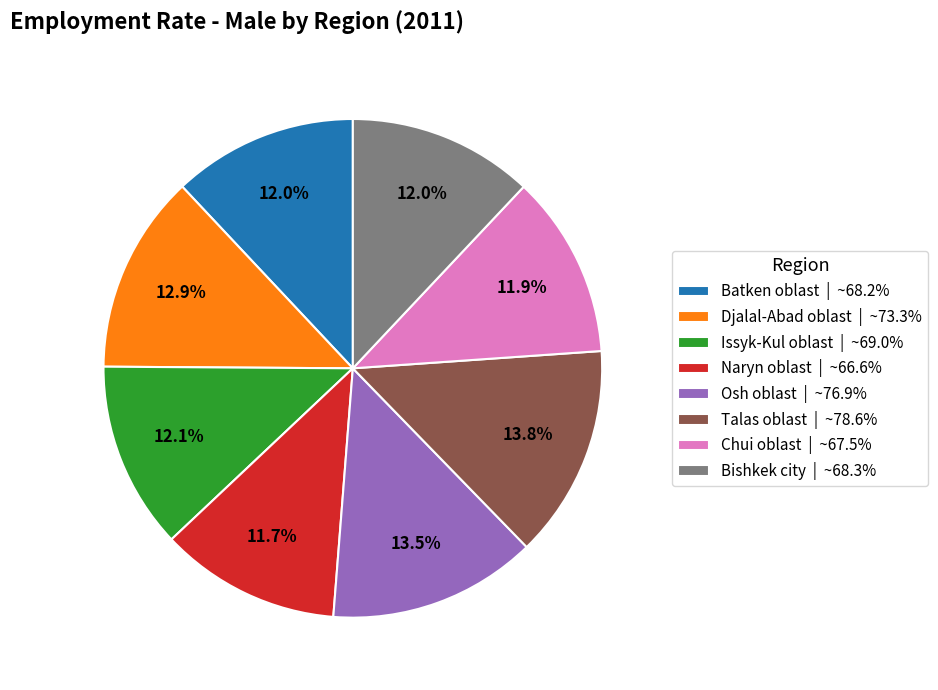

Does any single category account for the majority?

No